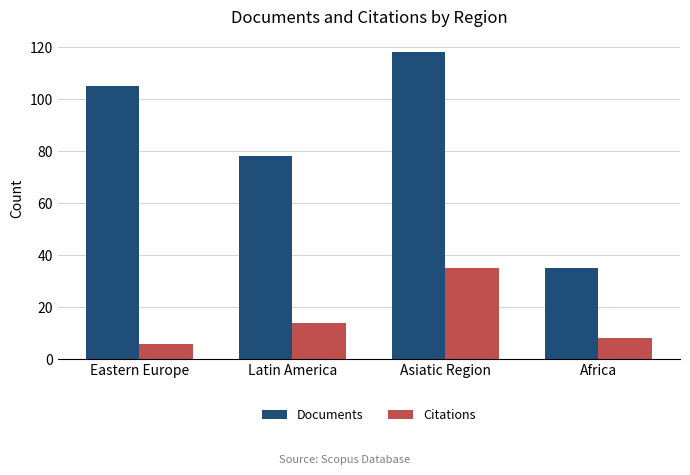

How many distinct data groups are displayed?

2